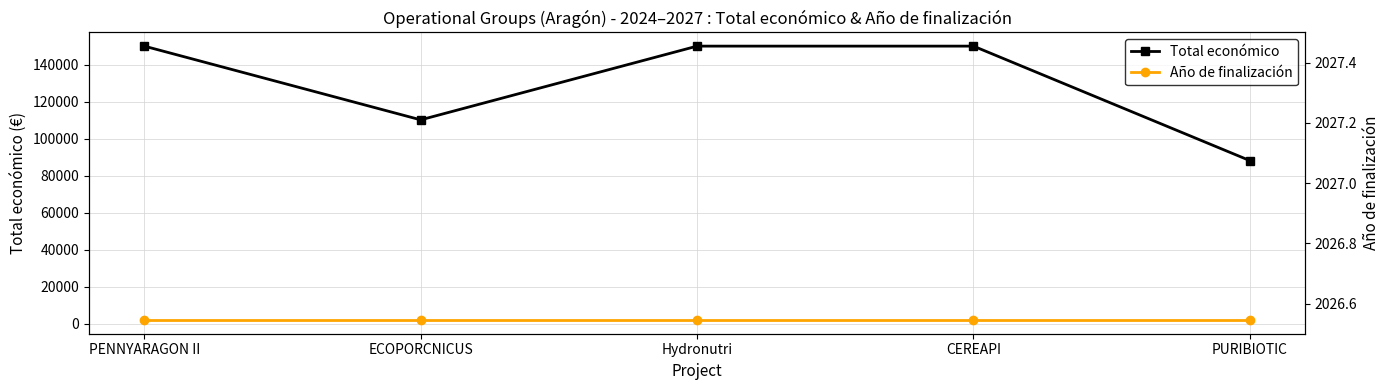

At which label does Año de finalización reach its peak?

PENNYARAGON II